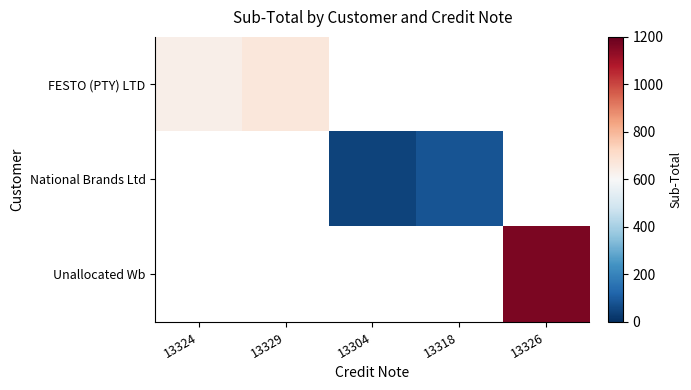

How many values in the National Brands Ltd series exceed 45?

2